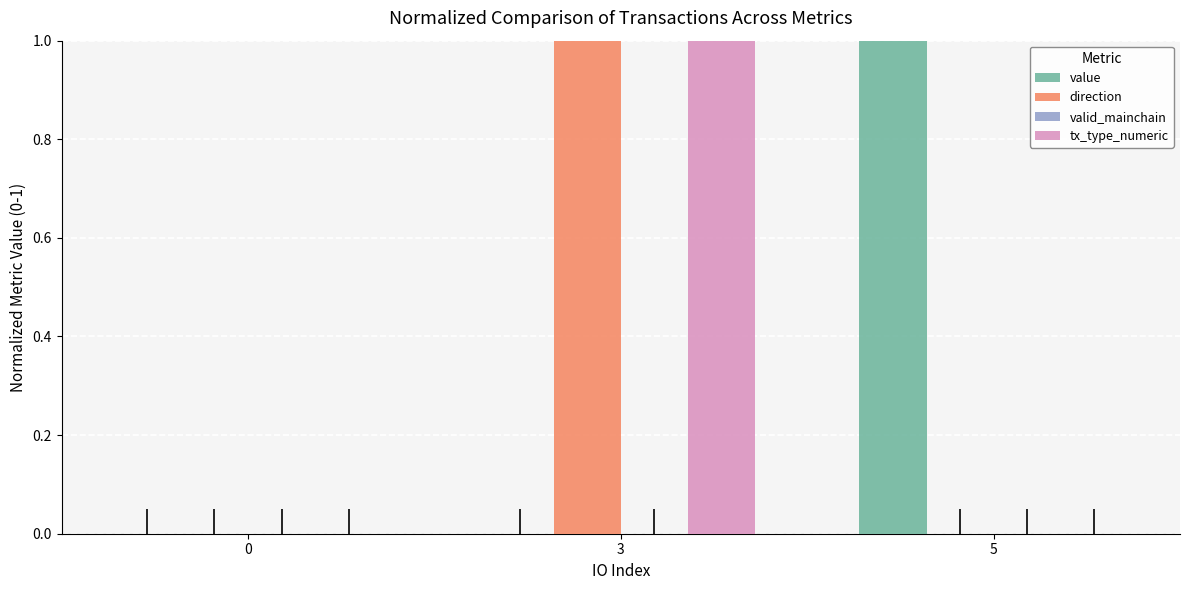

Which series changed the most between 0 and 5?

value